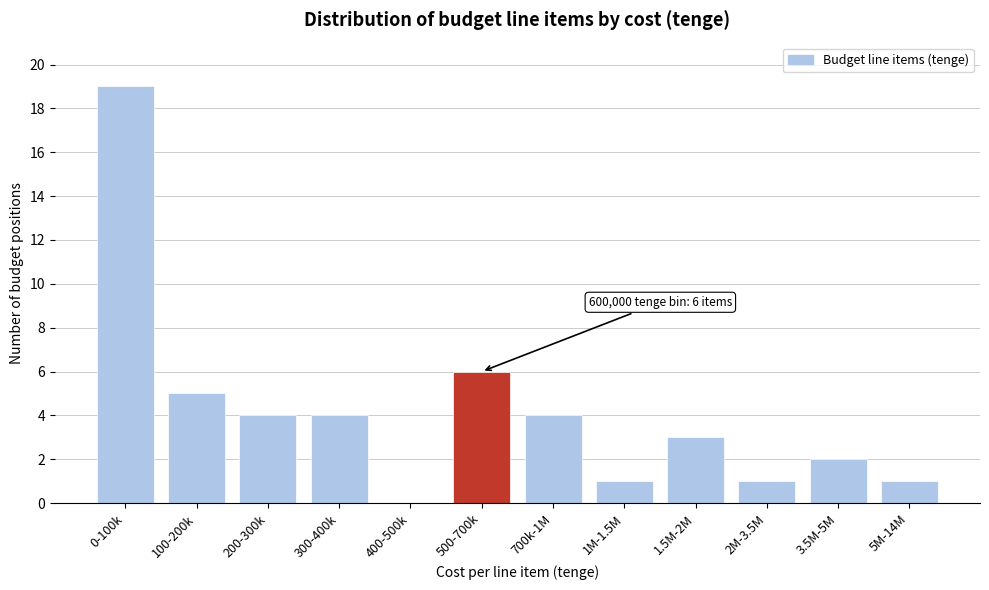

Reading left to right, what are all the values shown in this chart?

0-100k=19	100-200k=5	200-300k=4	300-400k=4	400-500k=0	500-700k=6	700k-1M=4	1M-1.5M=1	1.5M-2M=3	2M-3.5M=1	3.5M-5M=2	5M-14M=1